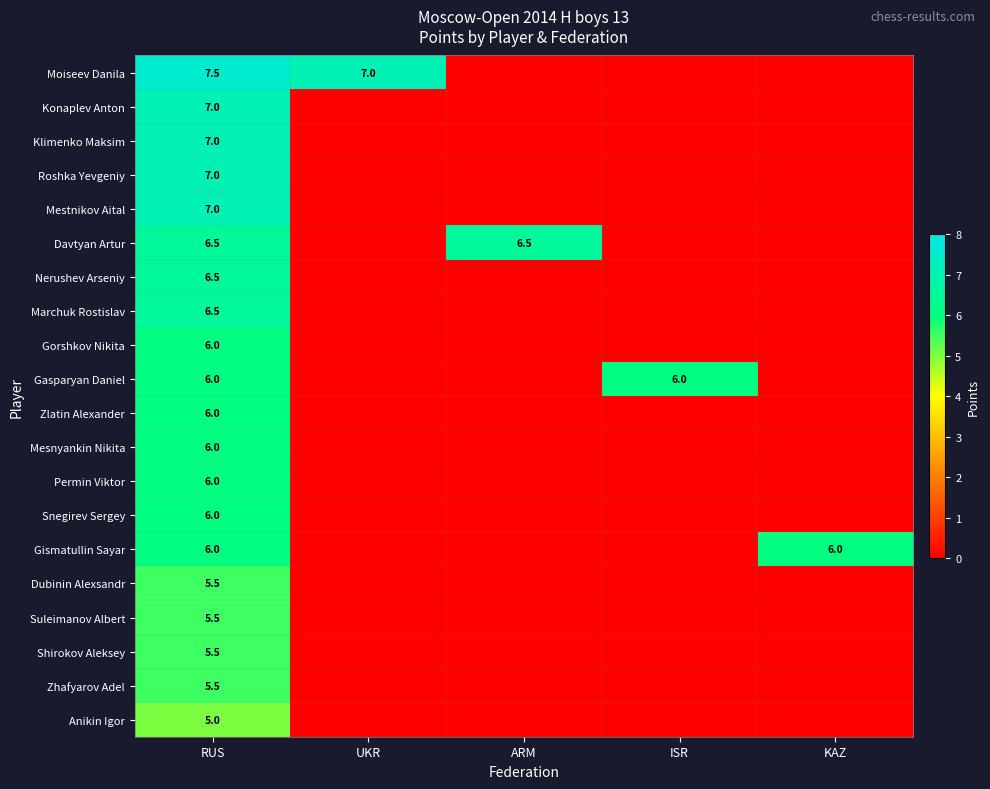

True or false: Gorshkov Nikita has a value of 8.0 at RUS.

False